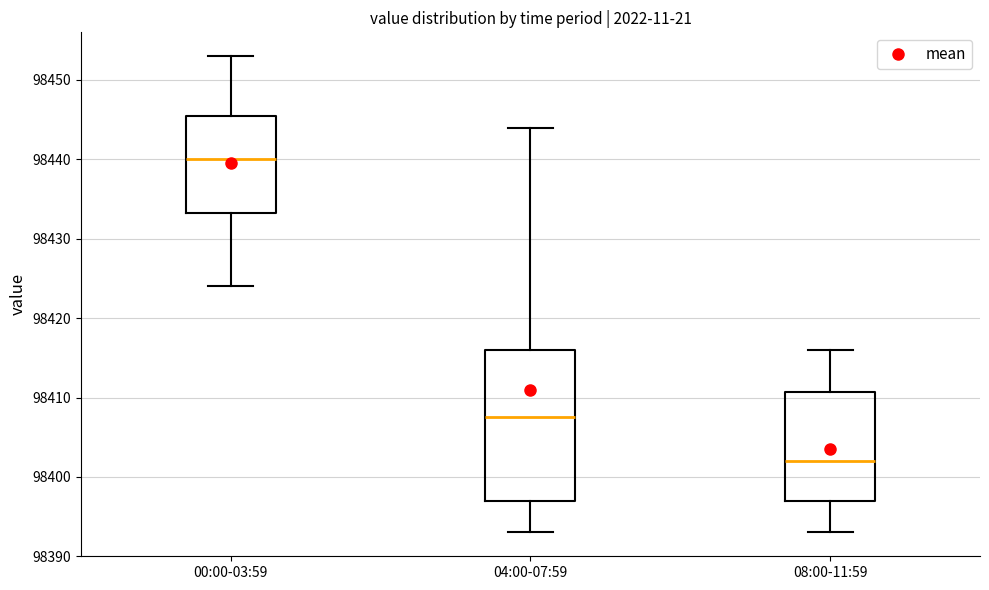

Reading left to right, read every box against the y-axis: the position of its median line, the range the box covers, and the ends of its whiskers. The values are not printed on the chart, so give them approximately, as read against the axis.

00:00-03:59: median 98440, box 98433 to 98446, whiskers 98424 to 98453
04:00-07:59: median 98408, box 98397 to 98416, whiskers 98393 to 98444
08:00-11:59: median 98402, box 98397 to 98411, whiskers 98393 to 98416